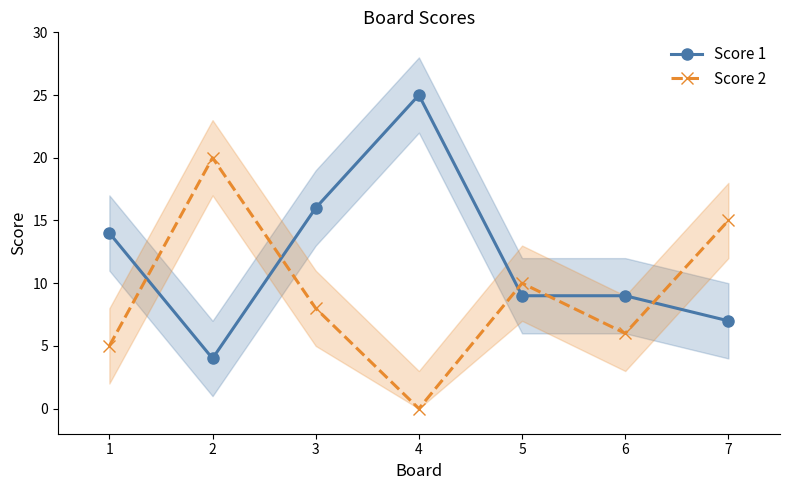

Is the value of Score 1 at 6 greater than the value of Score 2 at 2?

No